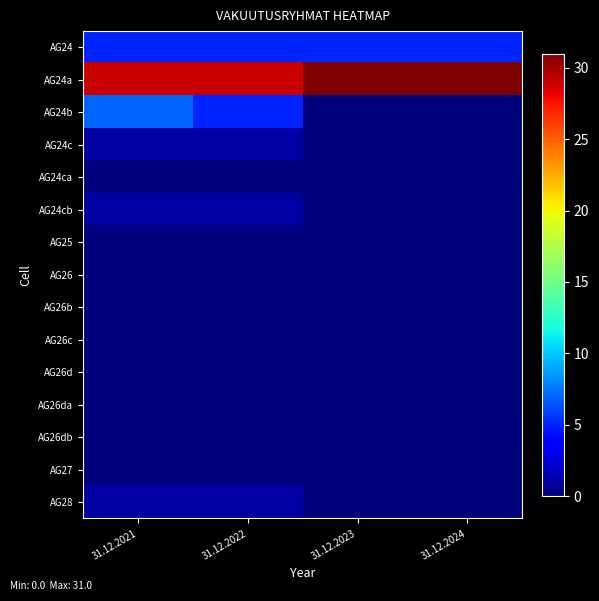

At how many categories does at least one series exceed 2?

4